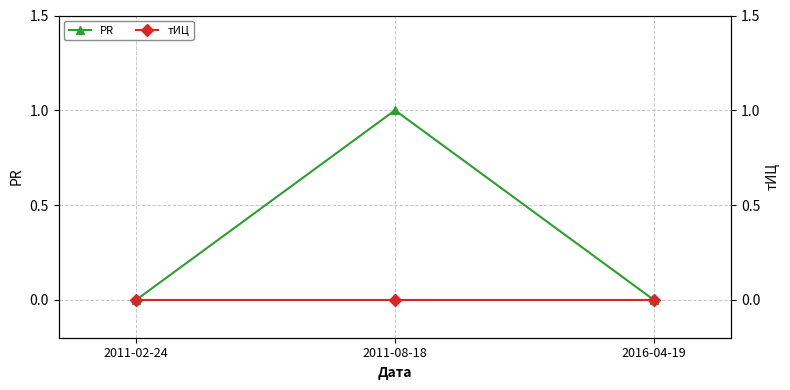

The PR series shows 1 at 2011-08-18. True or false?

True